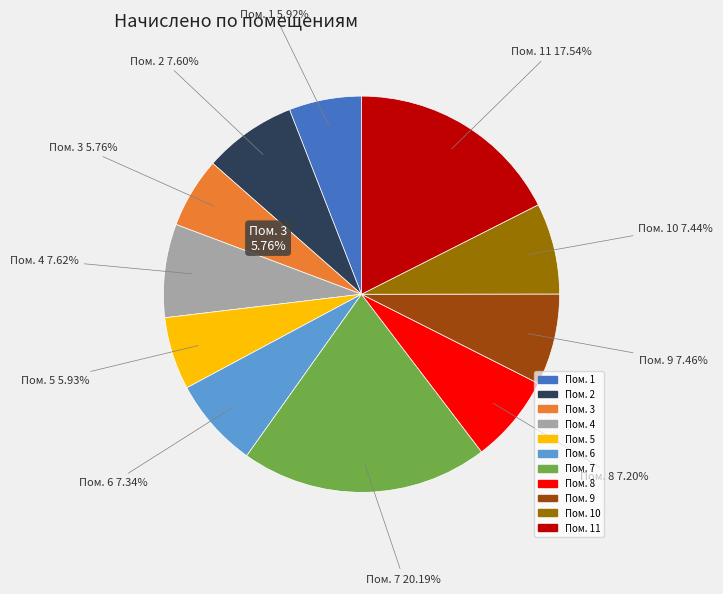

What is the change in value from 8 to 9?

+172.2